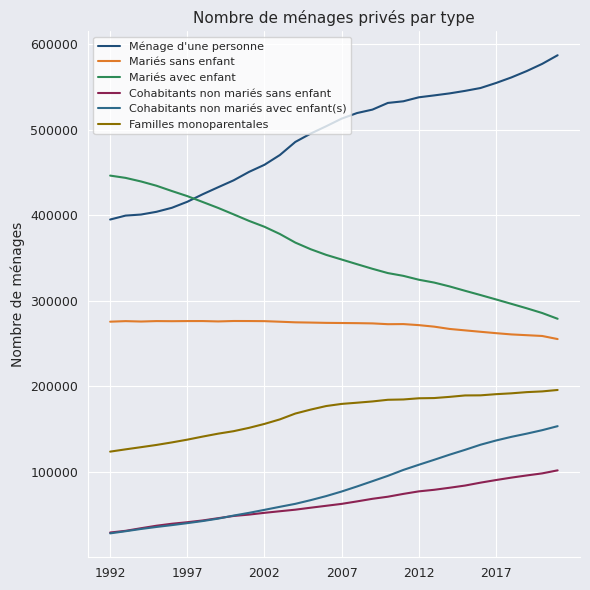

Where does the Mariés sans enfant series first go above 274196?

1992